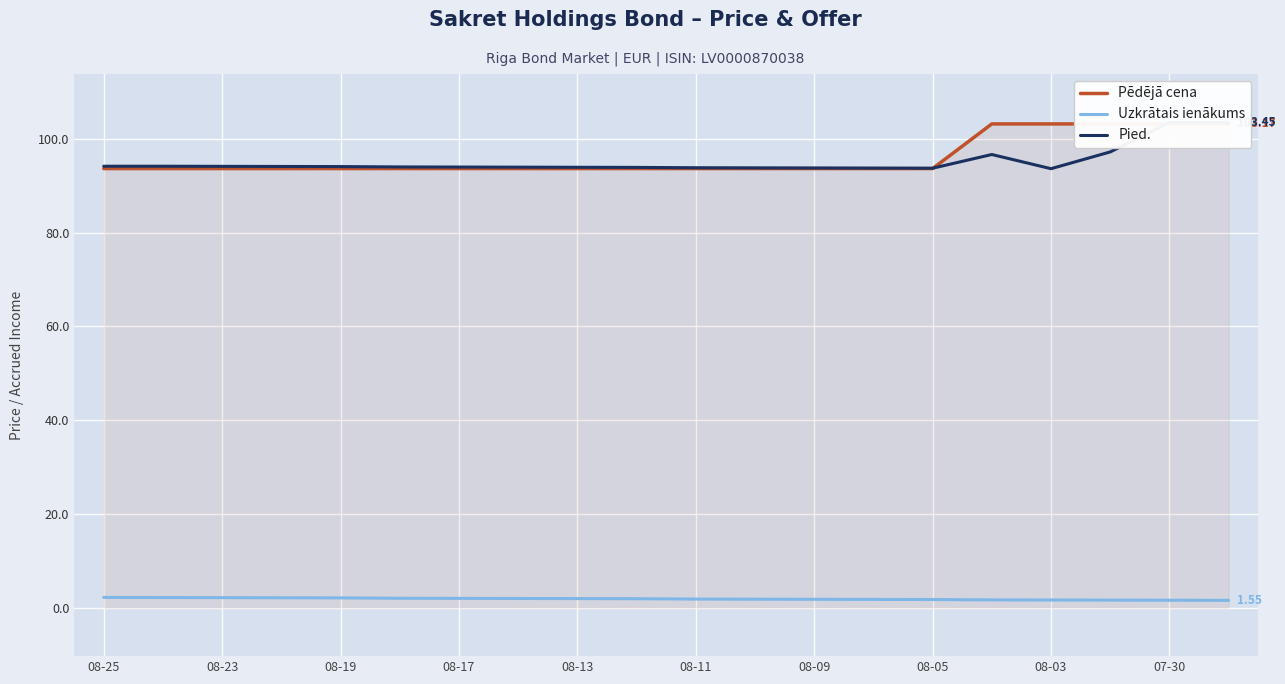

Rank the series by their maximum value, from highest to lowest.

Pied., Pēdējā cena, Uzkrātais ienākums